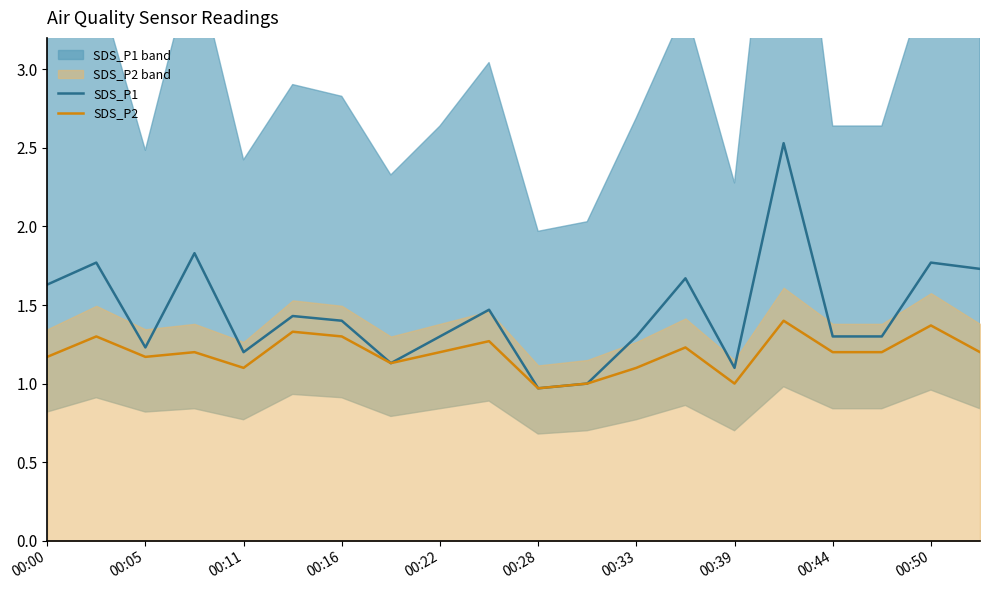

Does the chart display data point markers on the line(s)?

No